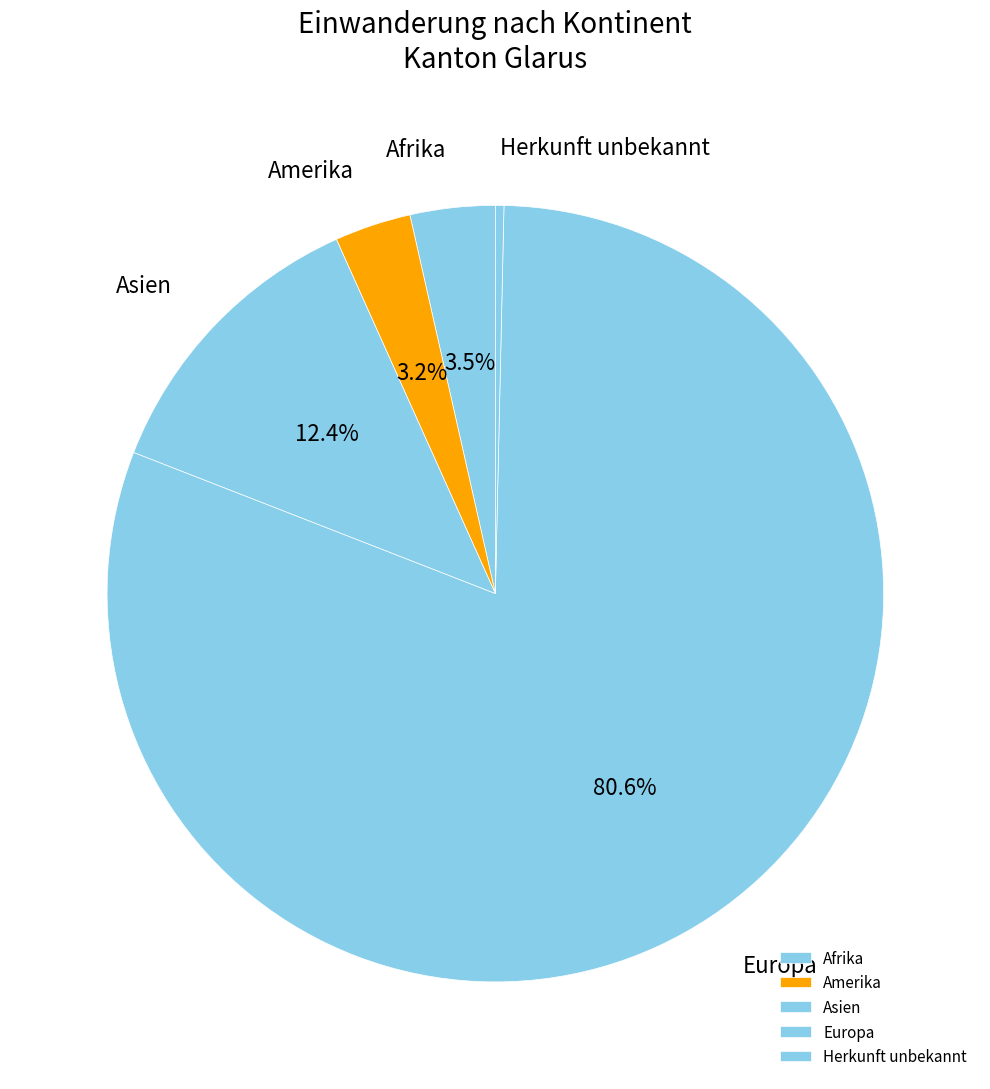

How many slices are in this pie chart?

5